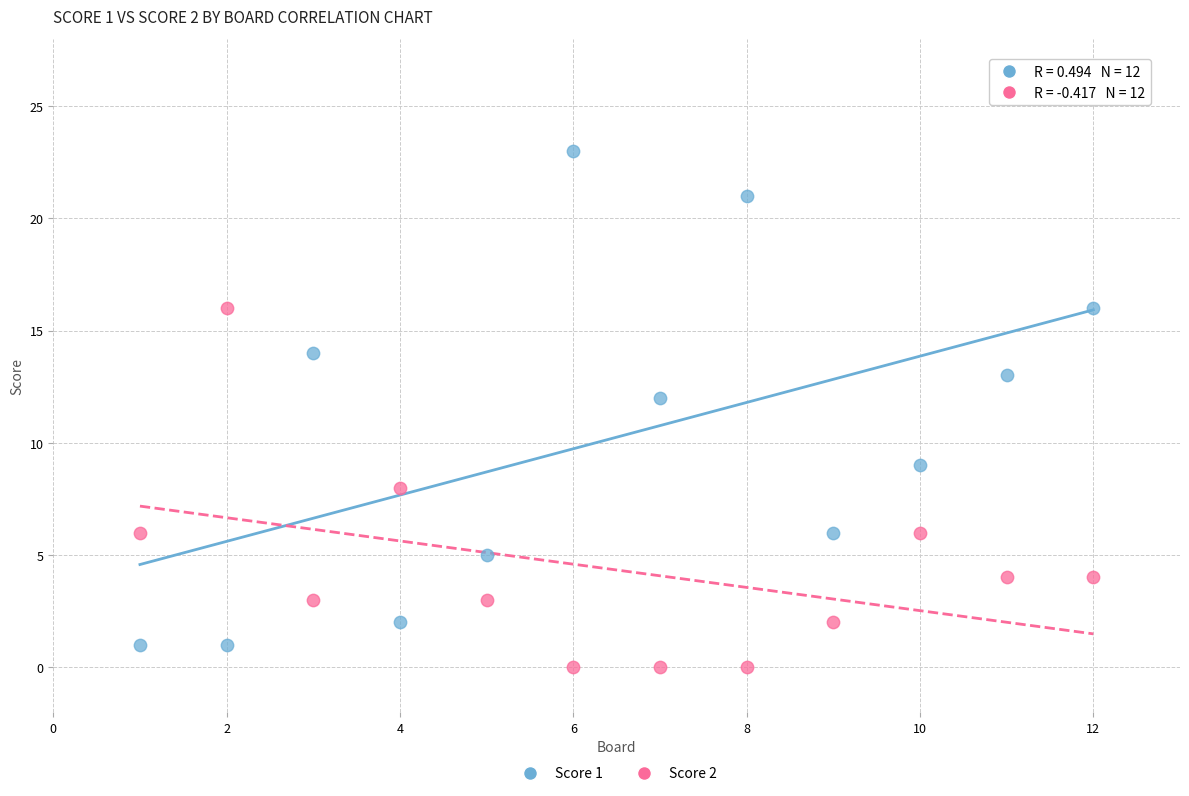

Across all series, what Y value is closest to 11?

12